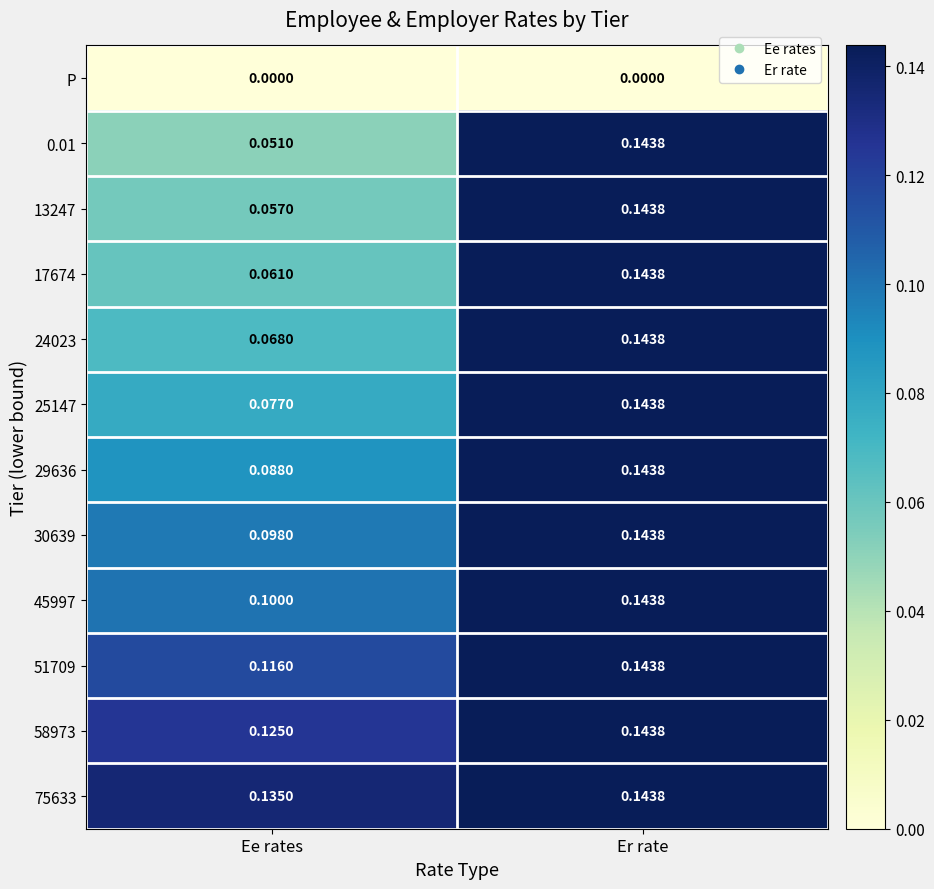

What is the total value across all series at Er rate?

1.6